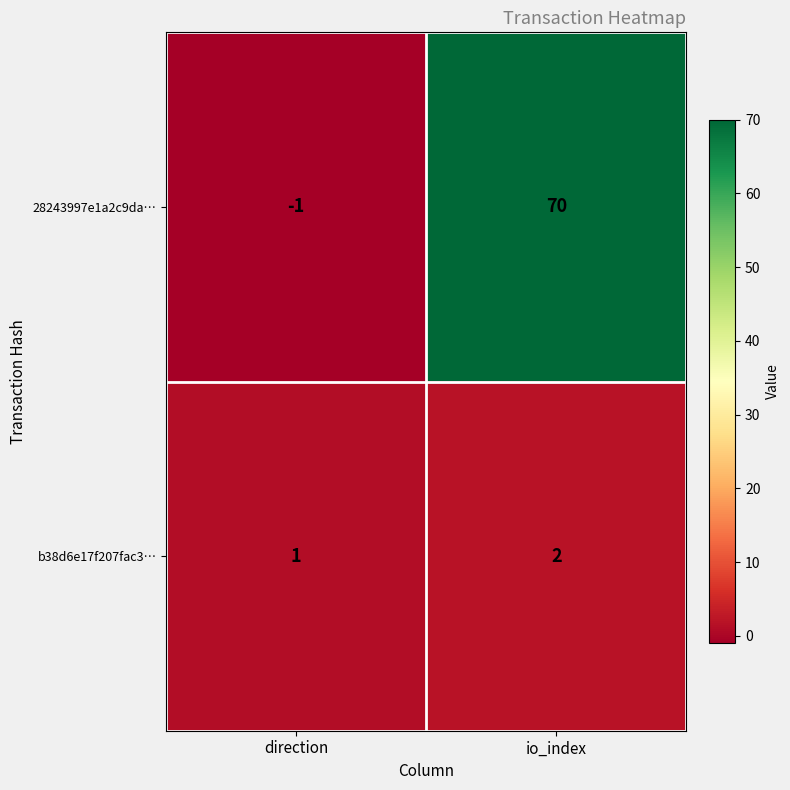

Where is 28243997e1a2c9da… nearest to the value 34?

direction